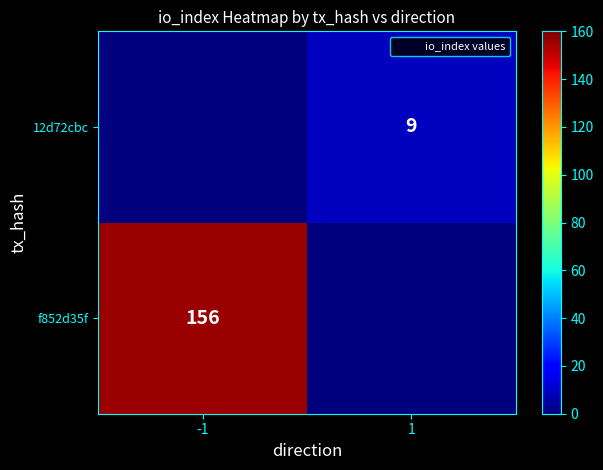

What is the difference between the highest and lowest values at 1?

9